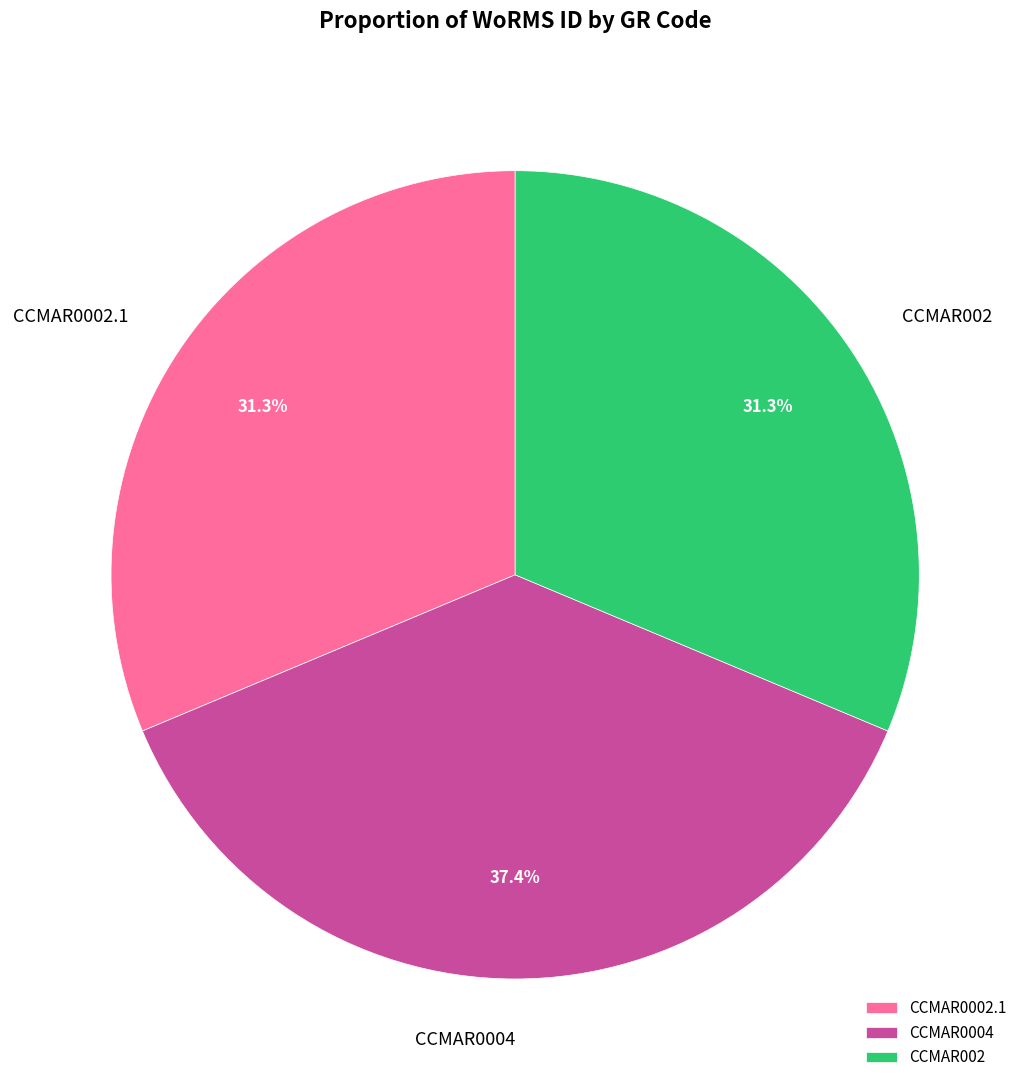

How many slices are in this pie chart?

3